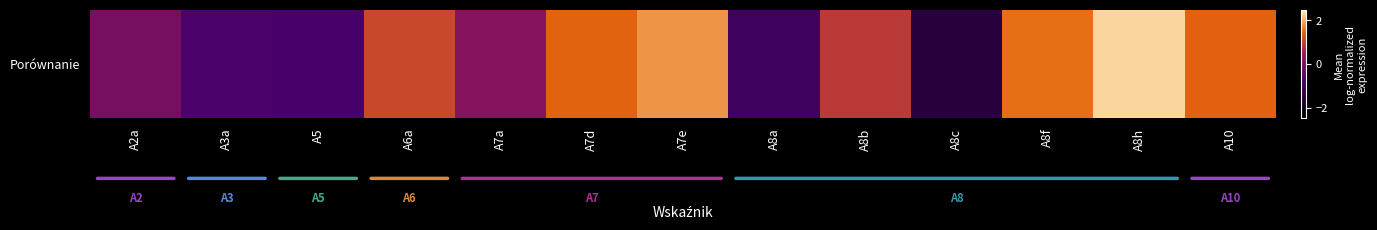

List the labels in order of value, smallest first.

A8c, A8a, A5, A3a, A2a, A7a, A8b, A6a, A10, A7d, A8f, A7e, A8h